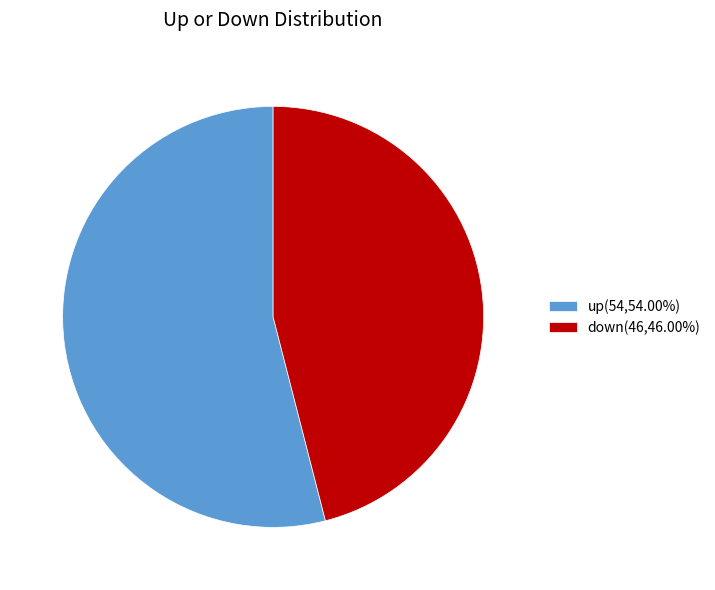

Rank the categories by value from highest to lowest.

up, down